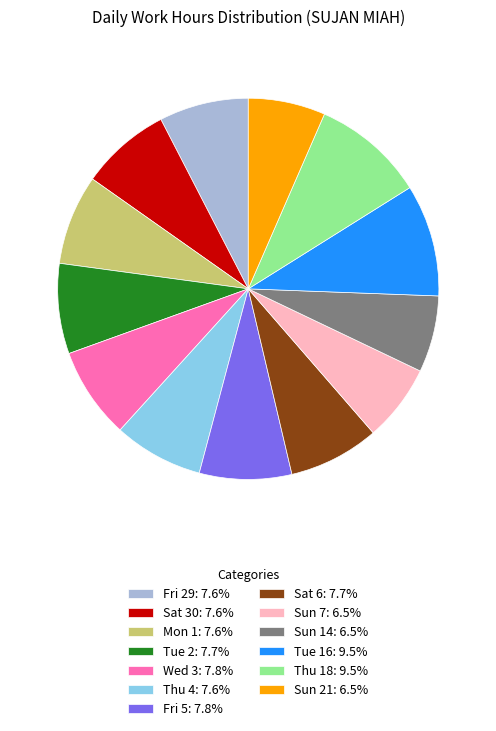

Approximately how many times larger is the value at Sun 7: 6.5% compared to Thu 18: 9.5%?

0.7